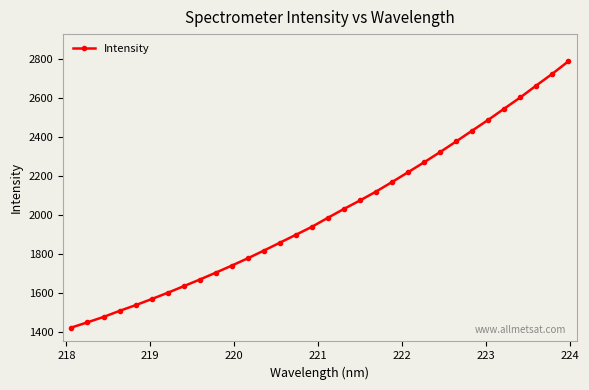

What is the sum of all values?

64472.1